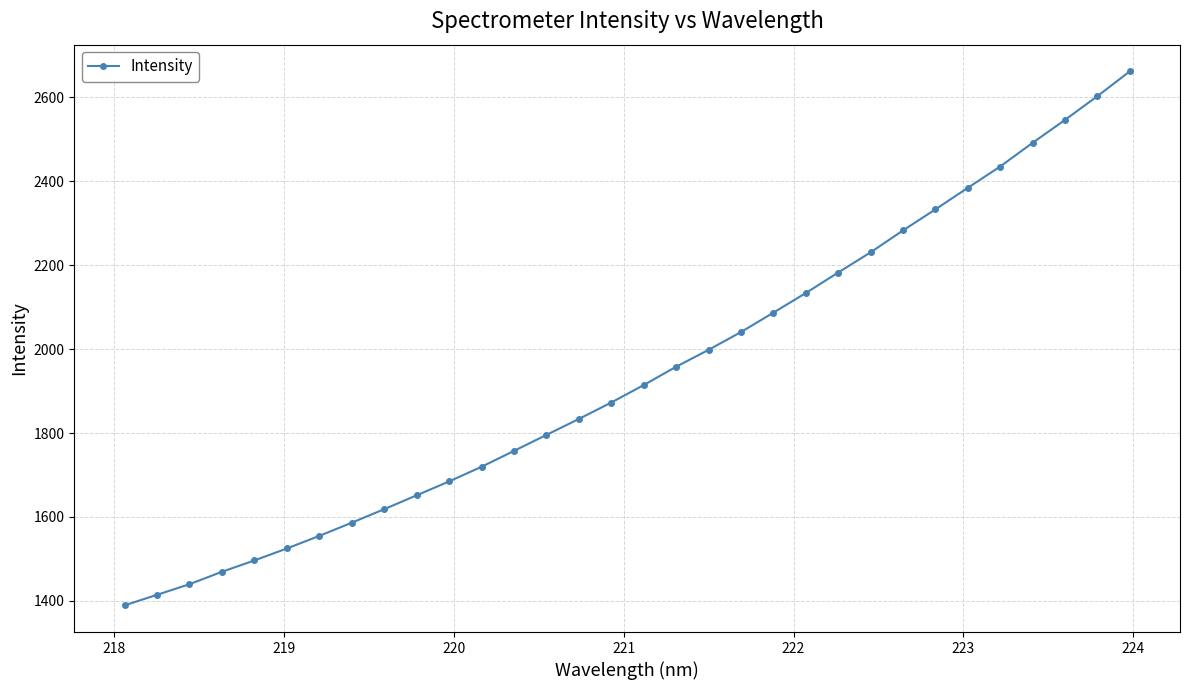

What is the difference between the maximum and minimum values?

1272.7